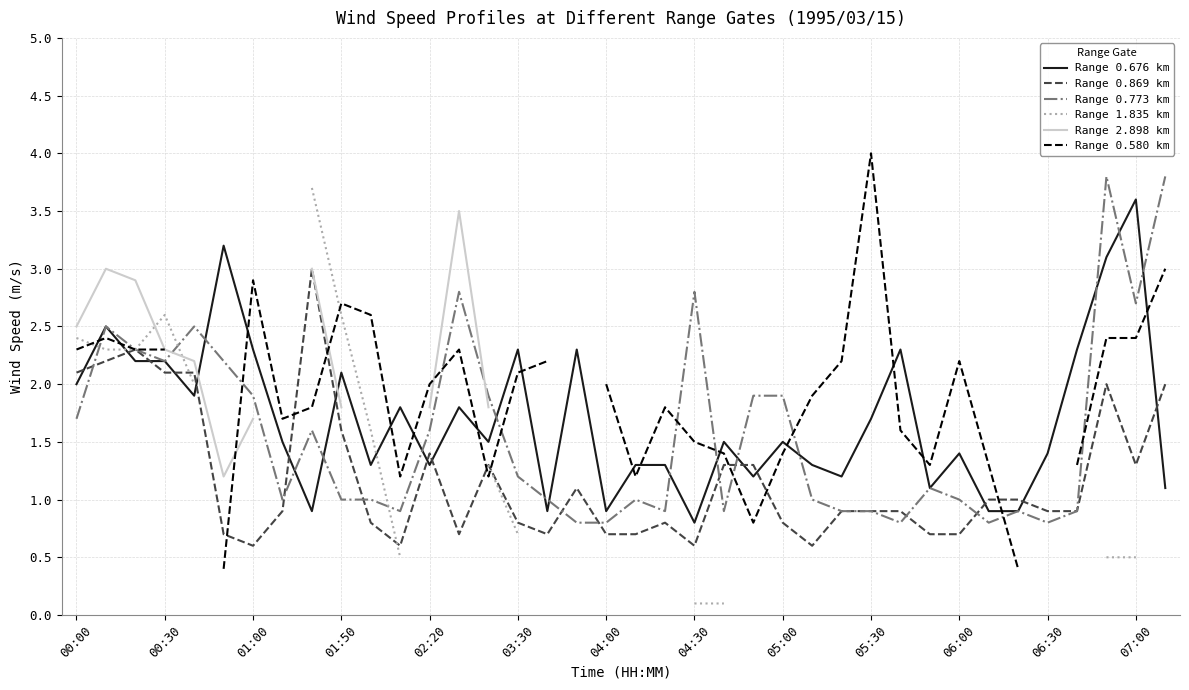

What is the maximum value for Range 0.676 km?

3.6